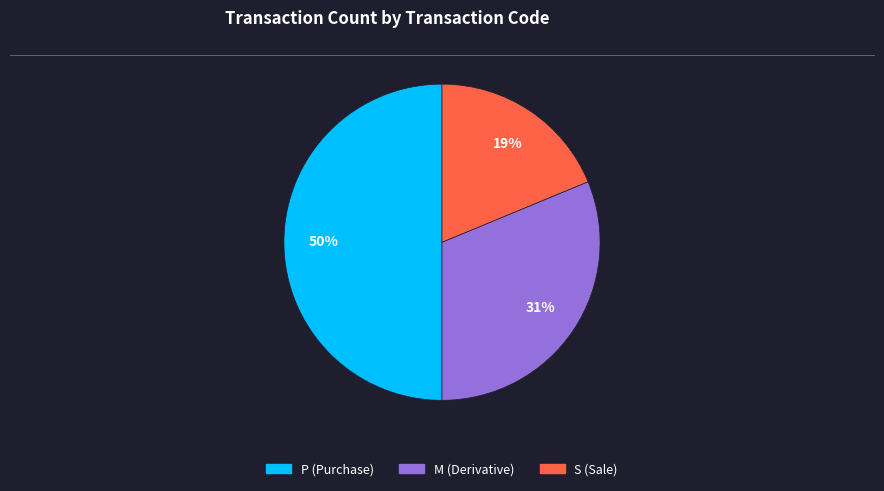

To the nearest percent, what is the average slice percentage?

33%